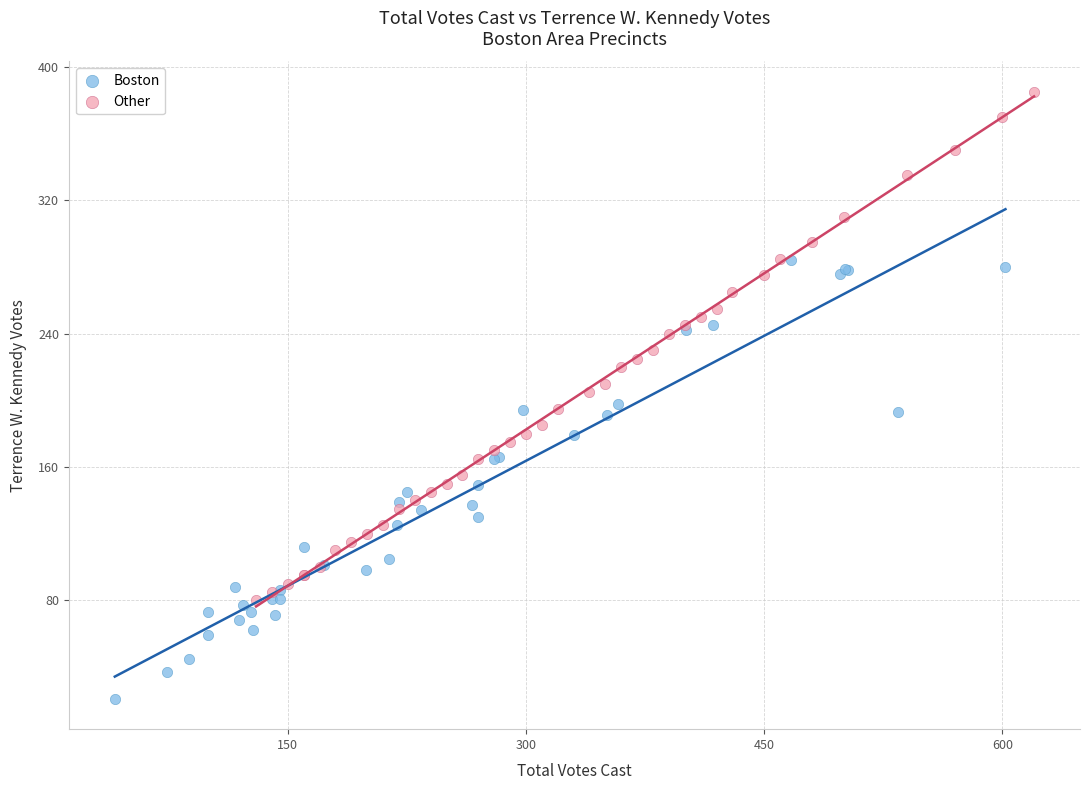

Which series contains the highest Y value?

Other